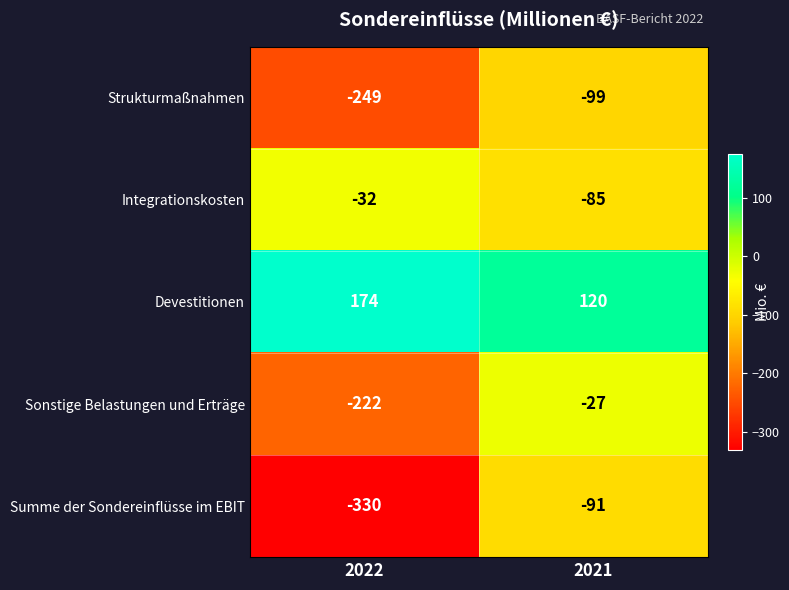

How many series are shown in this chart?

5